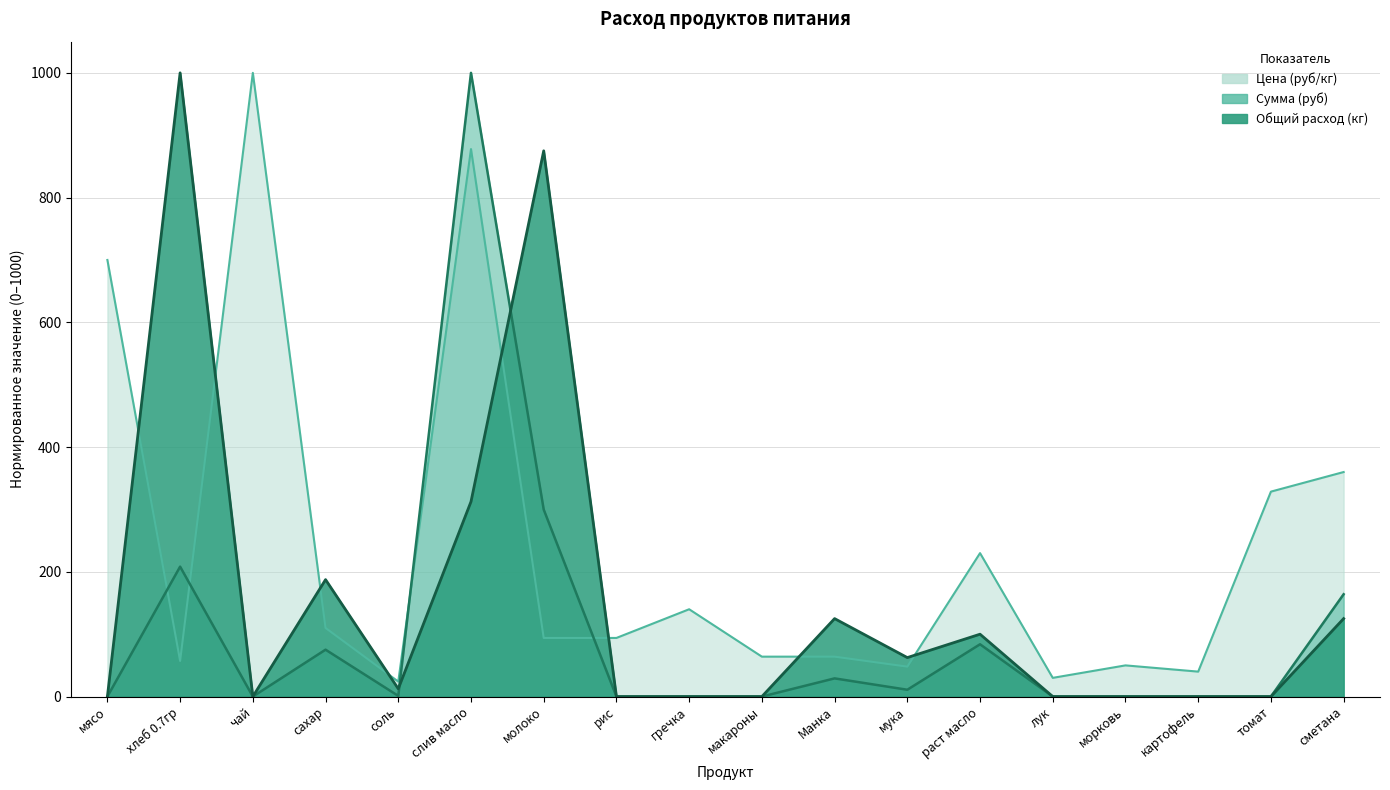

What is the difference between the maximum and minimum values in the Сумма (руб) series?

1000.0